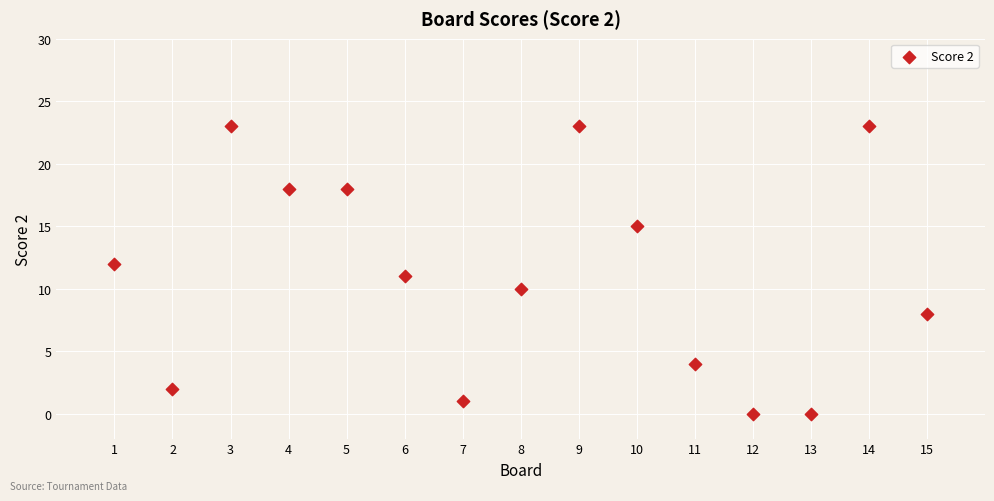

What is the range of Y values (max minus min)?

23